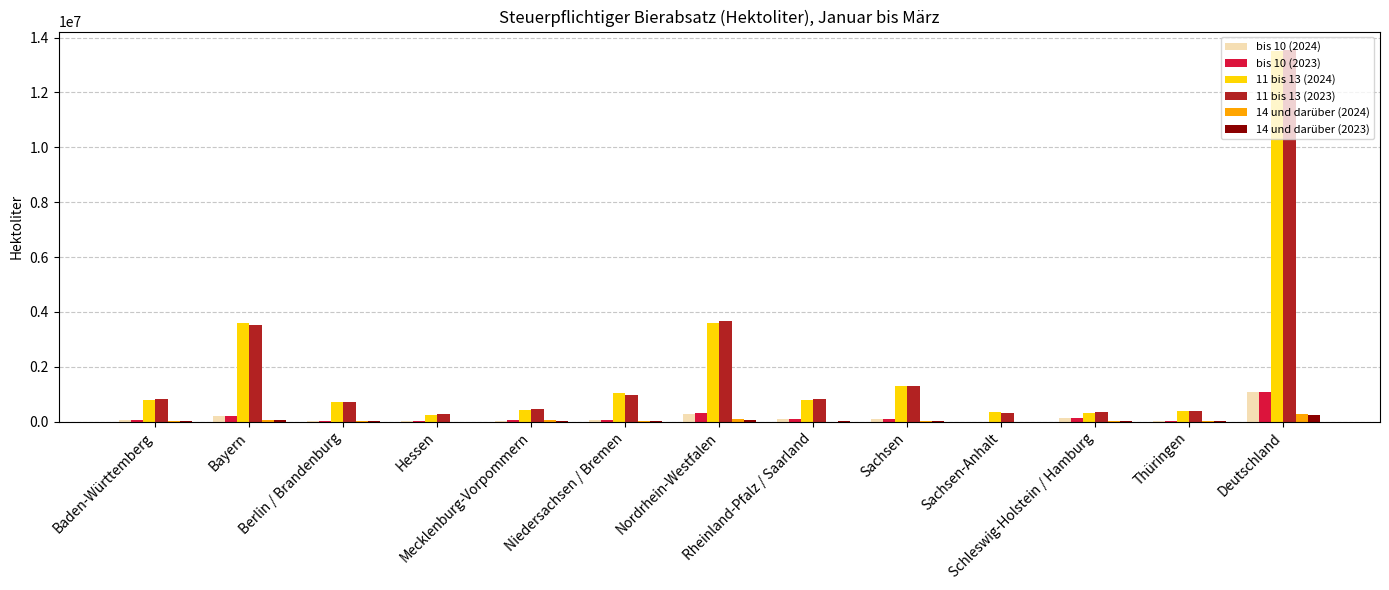

What position from the right is Rheinland-Pfalz / Saarland?

6